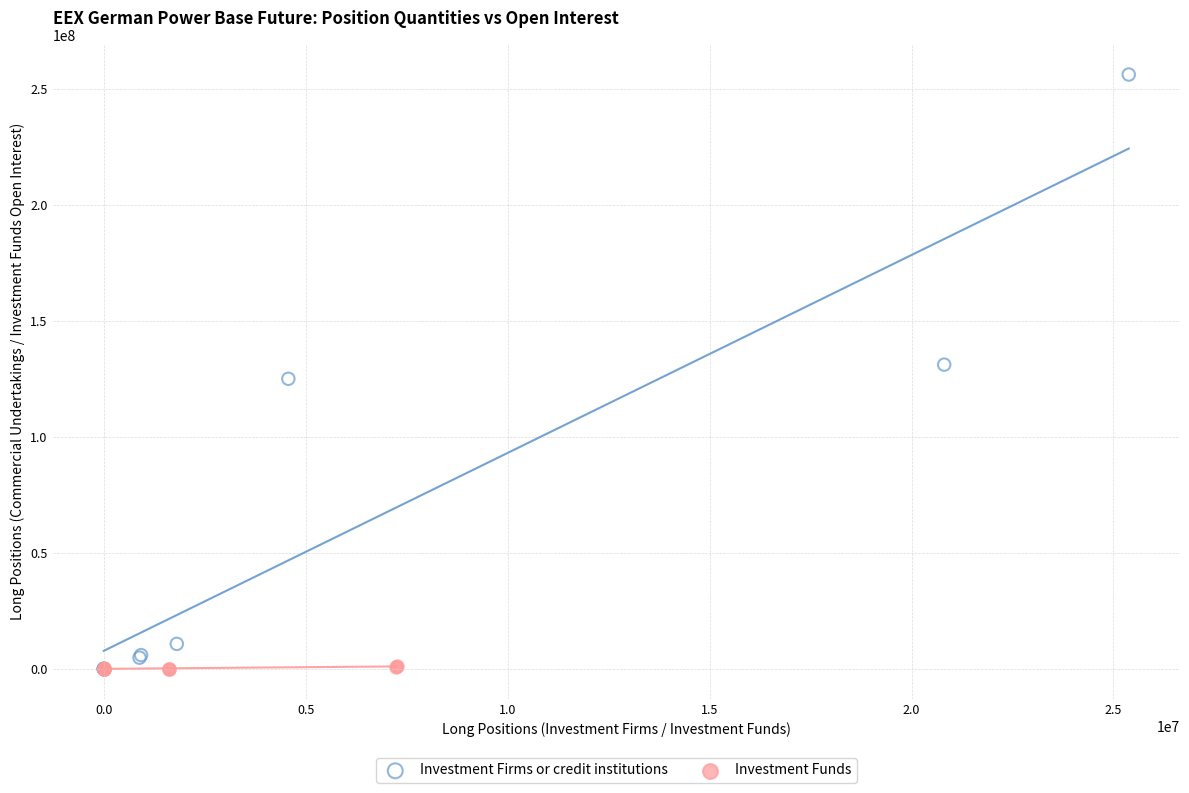

Which series has the widest spread of Y values?

Investment Firms or credit institutions